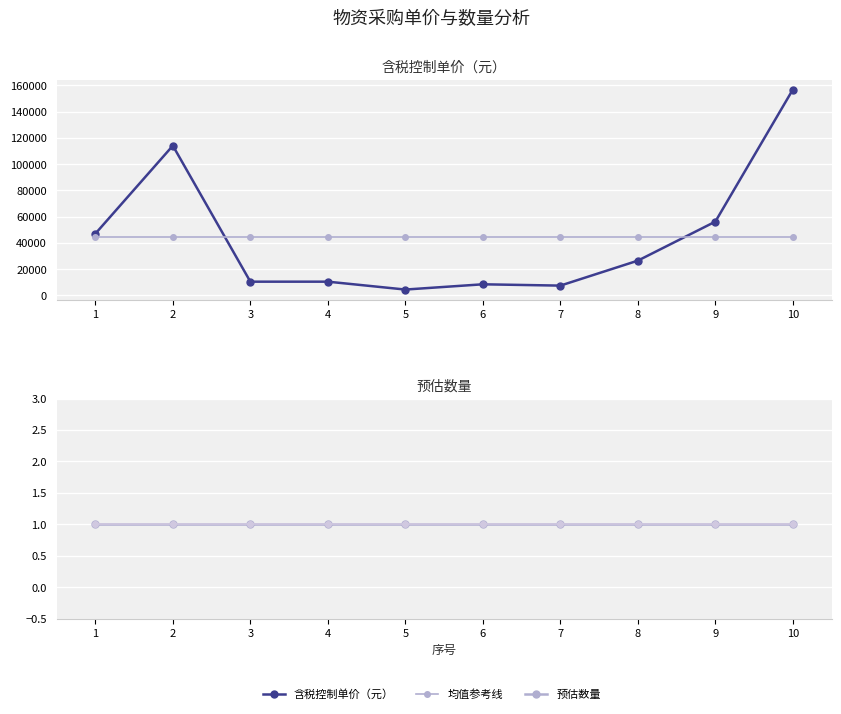

The 含税控制单价（元） series shows 19107 at 9. True or false?

False